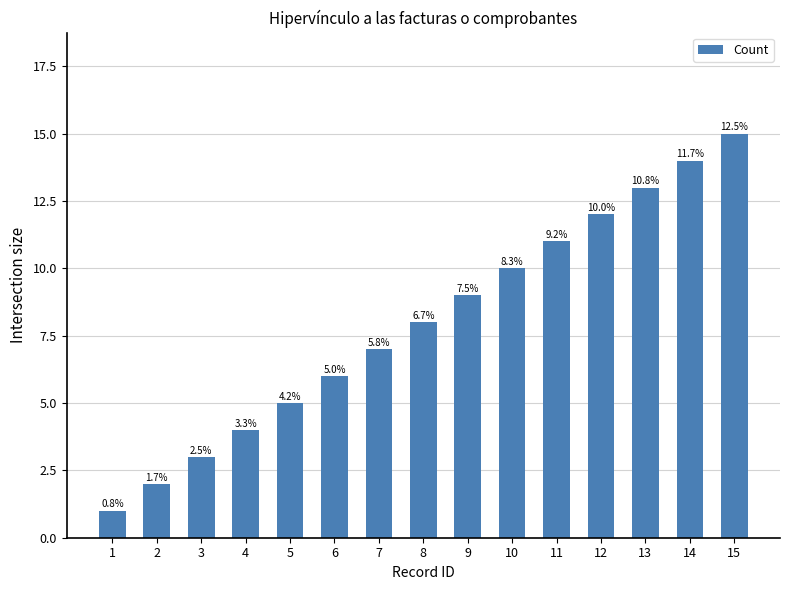

What value does the data have at 12, to the nearest 10?

10